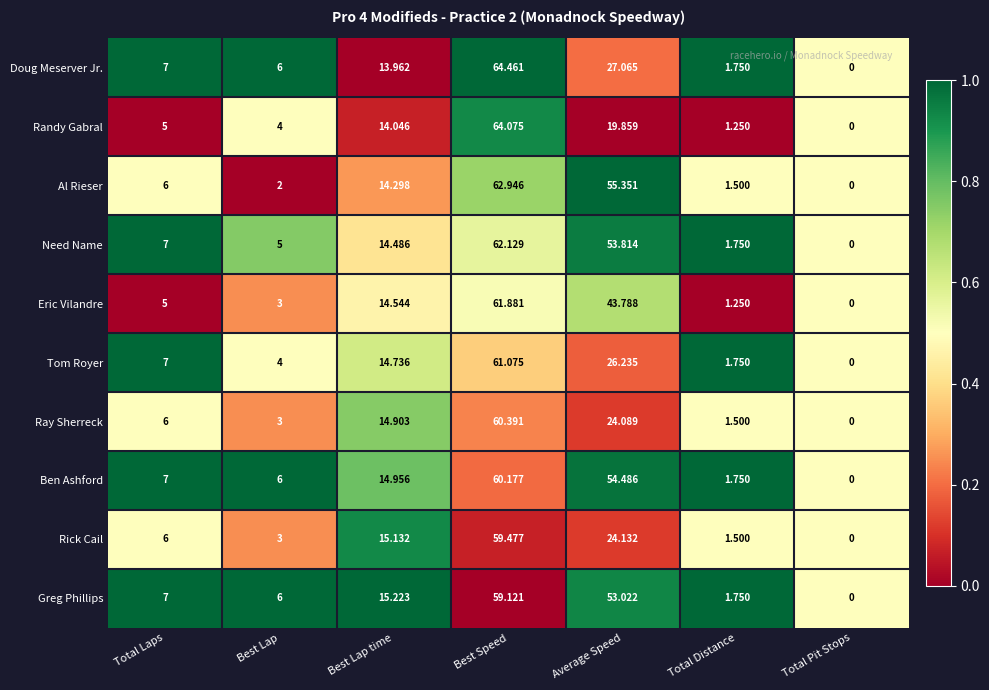

List the labels in order of Rick Cail value, largest first.

Best Speed, Average Speed, Best Lap time, Total Laps, Best Lap, Total Distance, Total Pit Stops